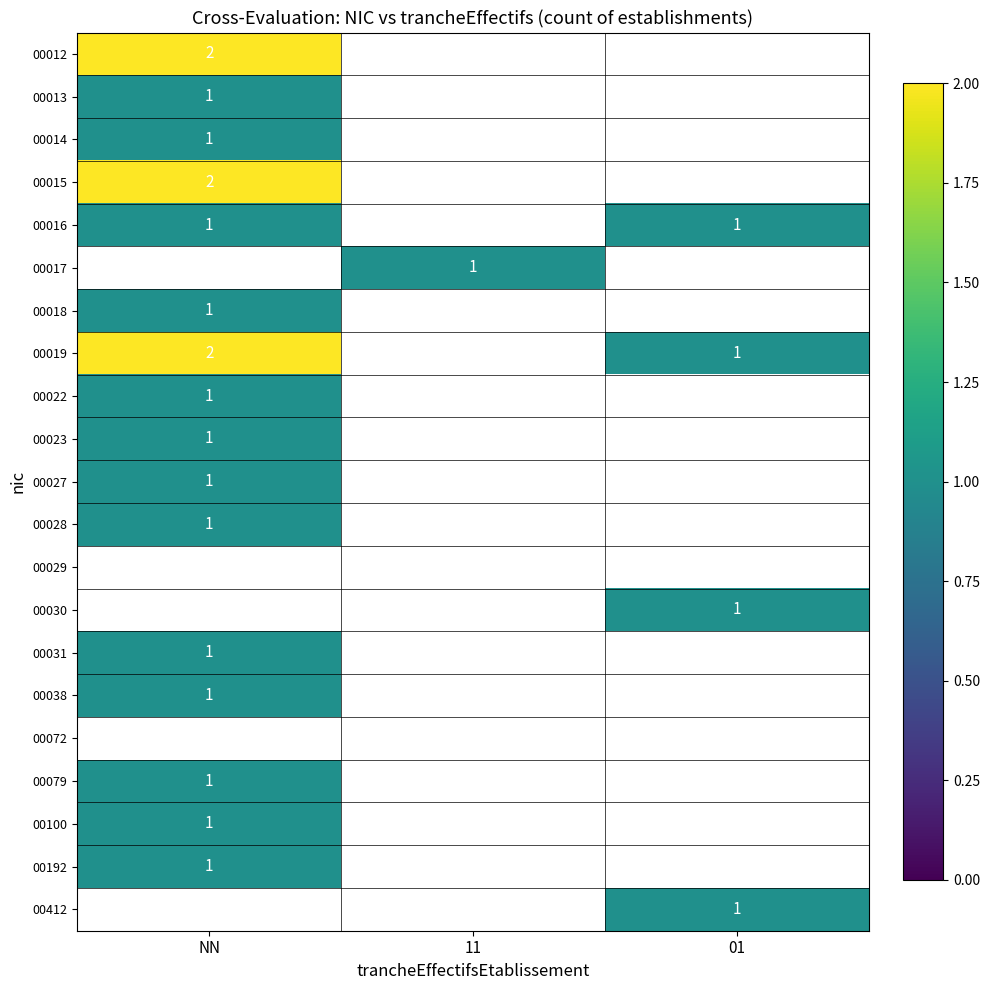

Is it true that 00100 equals 1 at NN?

True